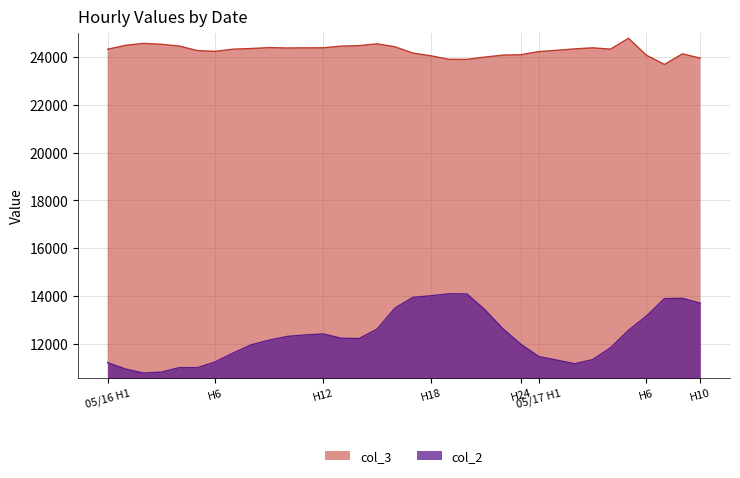

Reading right to left, what are all the values shown in this chart?

col_2: 13704	13907	13894	13168	12571	11842	11342	11171	11324	11474	11990	12640	13431	14092	14098	14014	13949	13502	12619	12226	12238	12417	12375	12314	12160	11964	11623	11250	11007	11010	10821	10782	10949	11215
col_3: 23953	24133	23688	24074	24784	24330	24385	24340	24280	24227	24096	24079	23998	23900	23903	24051	24163	24427	24552	24477	24455	24386	24384	24378	24394	24356	24330	24237	24268	24457	24532	24571	24489	24326